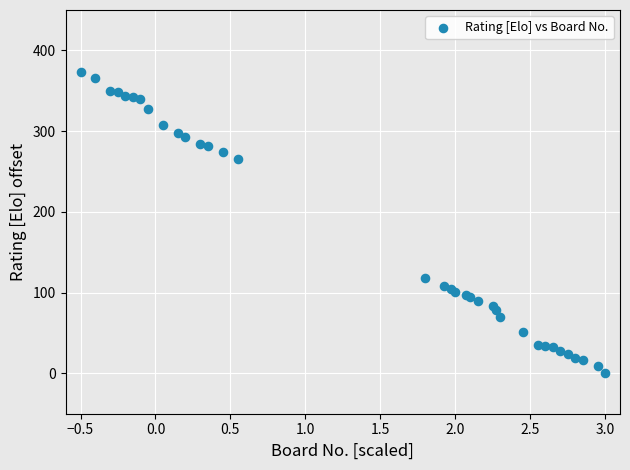

What Y value in the scatter plot is closest to 186?

118